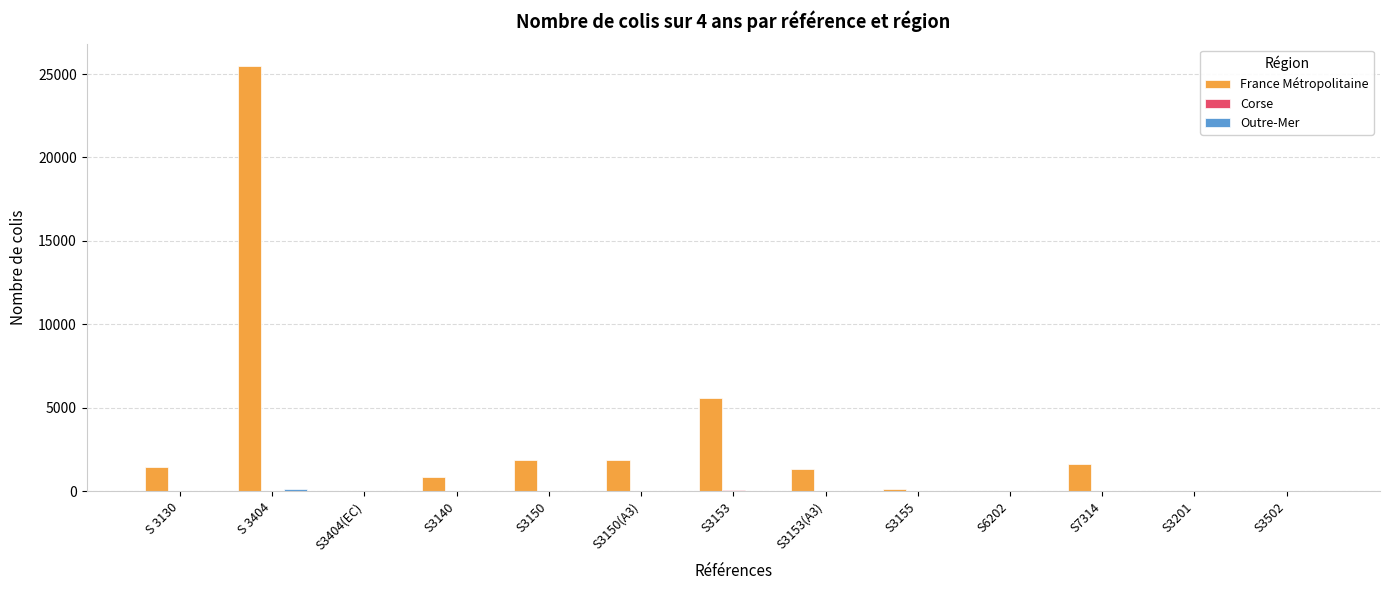

Which series has the largest total across all categories?

France Métropolitaine